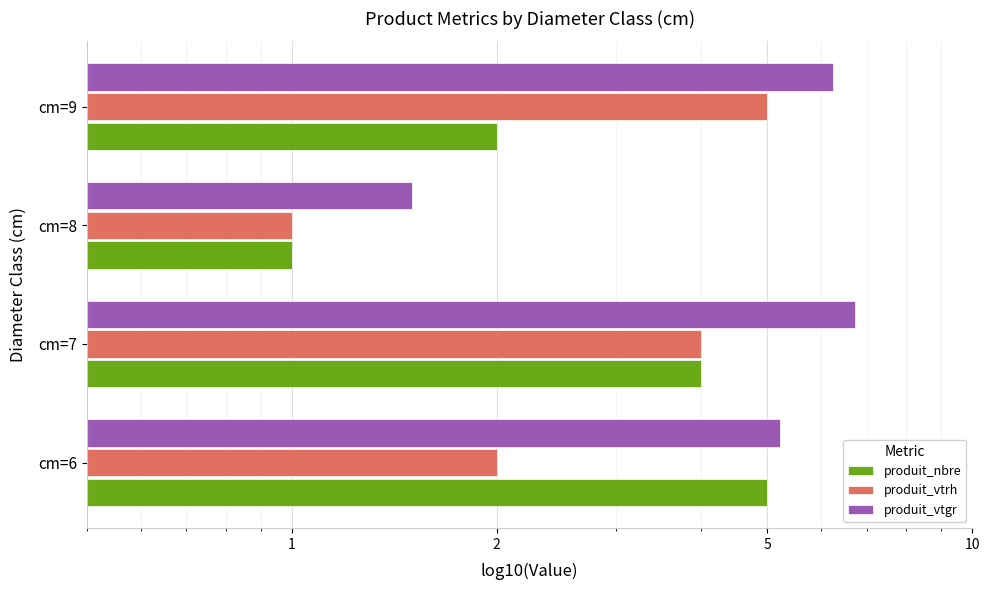

What is the maximum value for produit_vtrh?

5.0